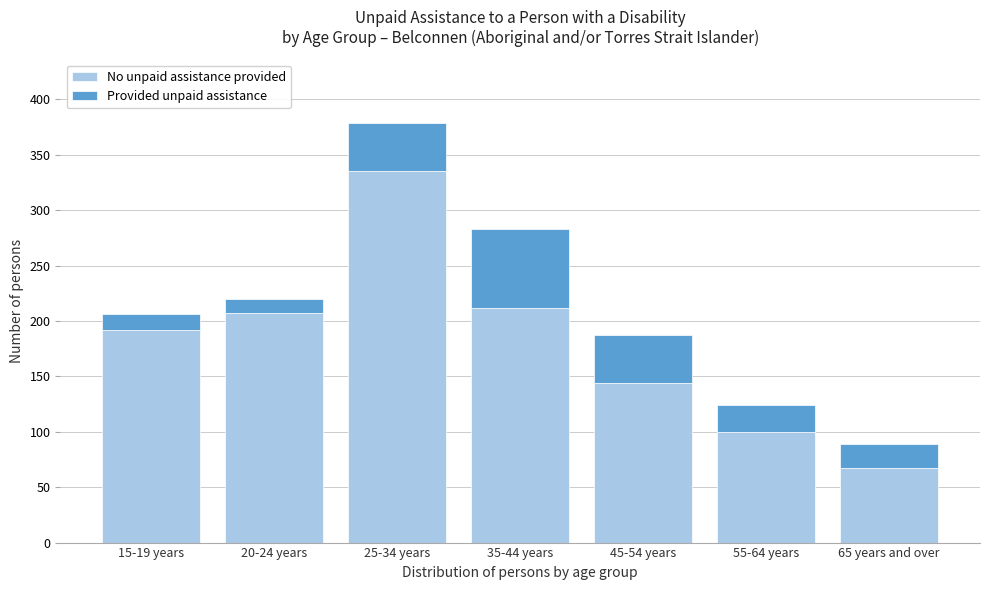

Reading left to right, what are the values for No unpaid assistance provided?

192	207	335	212	144	100	67